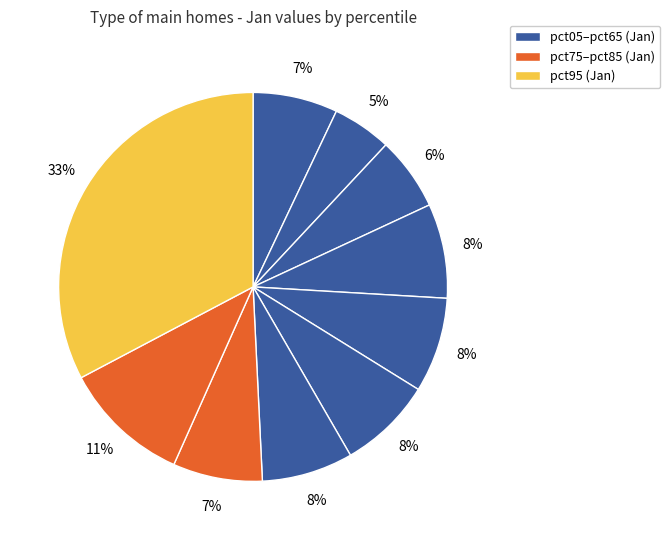

How many slices are in this pie chart?

10